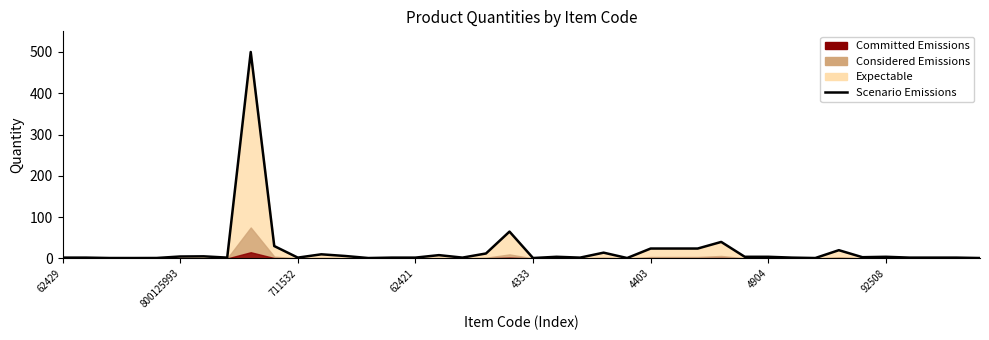

Reading left to right, list all the values displayed in this chart.

2.0	2.0	1.1	1.0	1.1	4.7	5.1	2.0	500.0	30.0	2.0	10.0	6.0	1.0	2.0	2.0	8.0	2.0	12.0	65.0	1.0	4.0	2.0	14.0	1.0	24.0	24.0	24.0	40.0	4.0	4.0	2.0	1.0	20.0	3.0	4.0	2.0	2.0	2.0	1.0